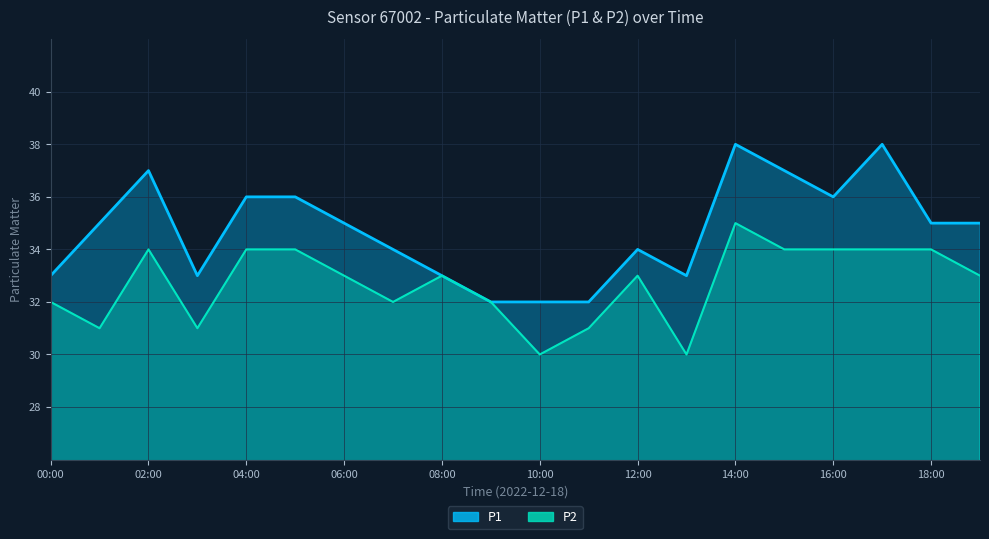

Reading left to right, list all the values displayed in this chart.

P1: 33	35	37	33	36	36	35	34	33	32	32	32	34	33	38	37	36	38	35	35
P2: 32	31	34	31	34	34	33	32	33	32	30	31	33	30	35	34	34	34	34	33